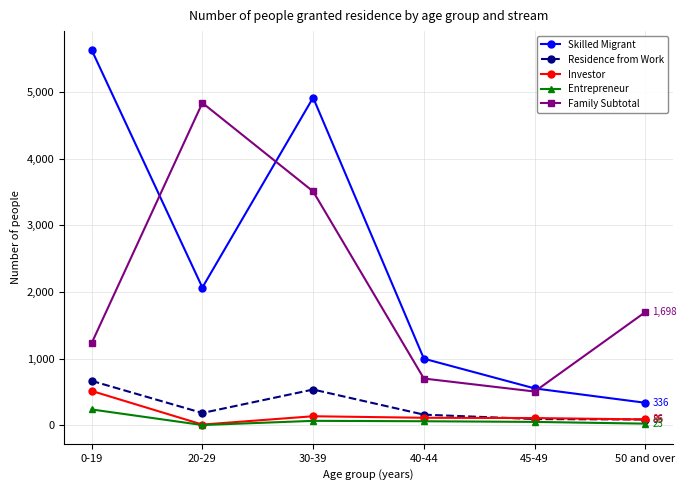

Which category has the highest value across all series?

0-19